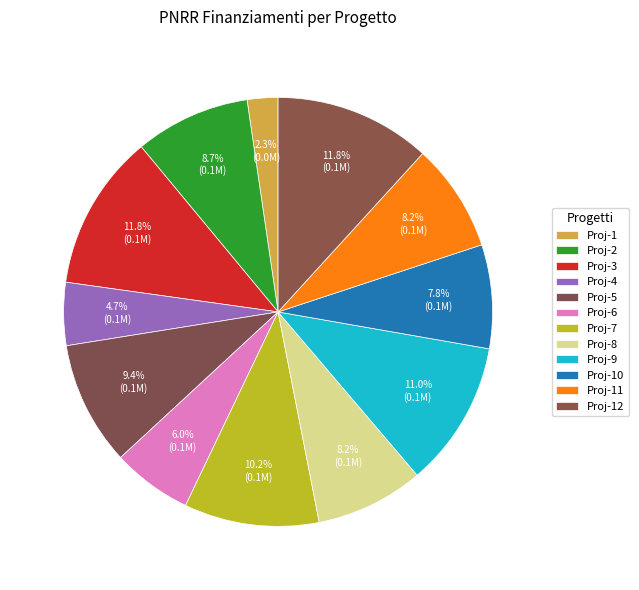

Which slice is the smallest?

Proj-1